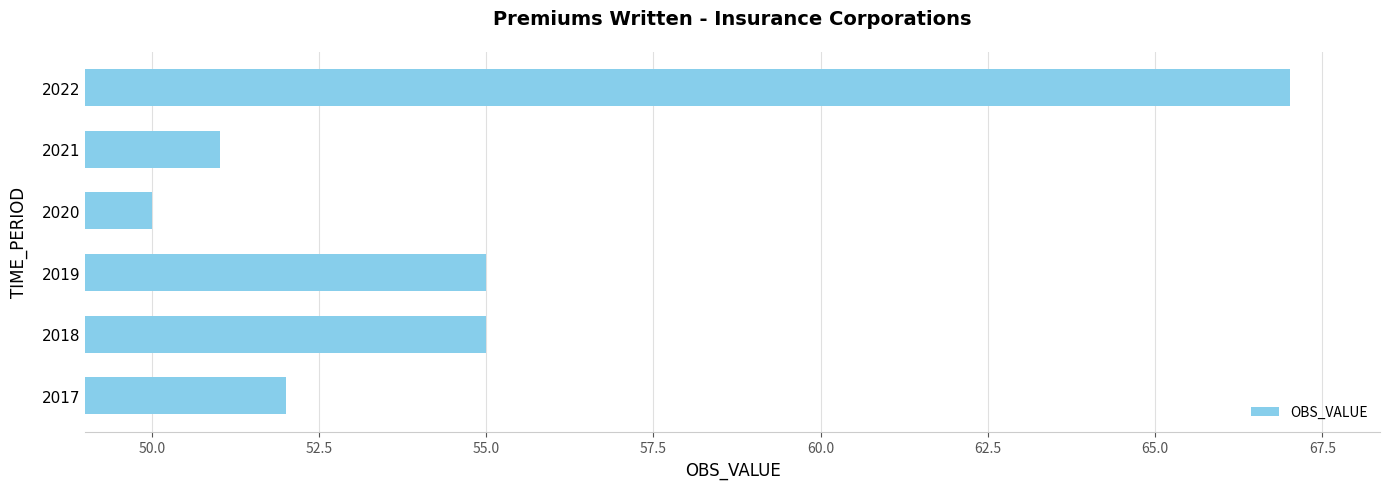

What is the approximate value at 2017?

52.0